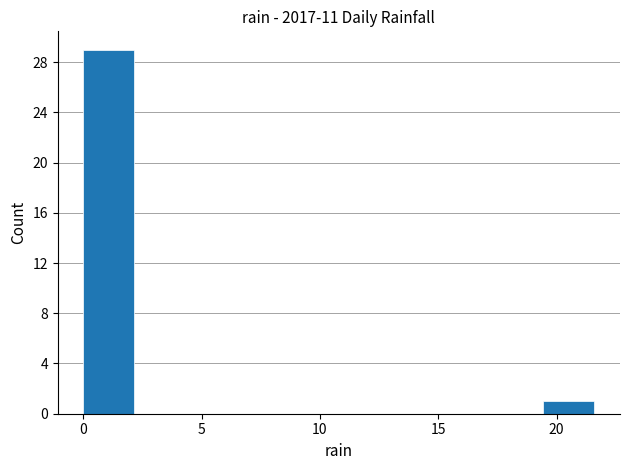

How tall is the bar that spans 0.0 to 2.0 on the x-axis? Neither the bar edges nor the heights are printed on the chart, so give them approximately, as read against the axes.

29